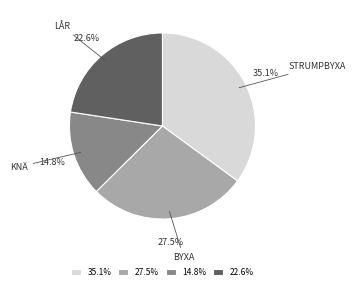

Between KNÄ and BYXA, which is larger?

BYXA